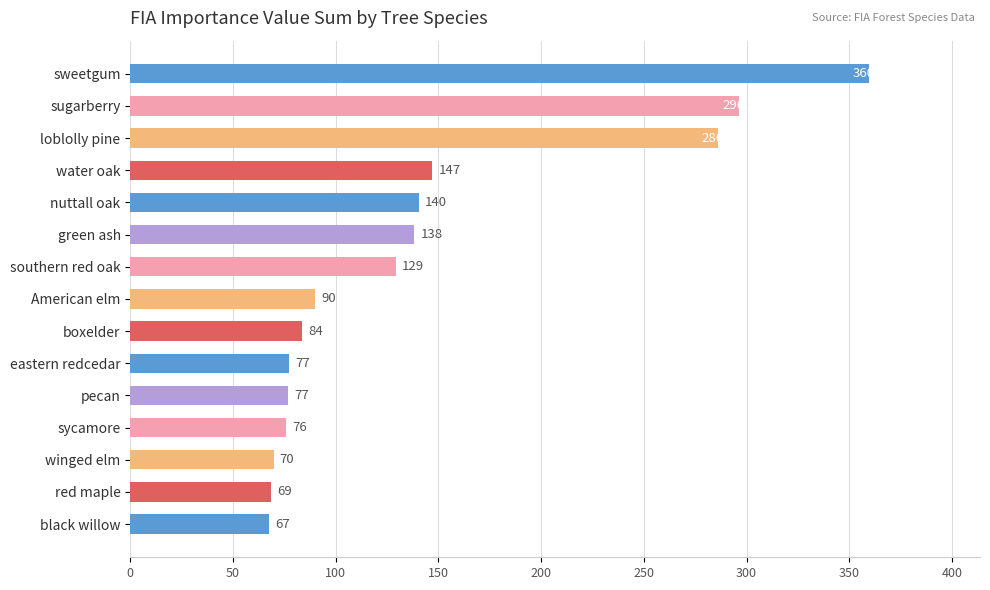

Where is the data nearest to the value 213?

water oak